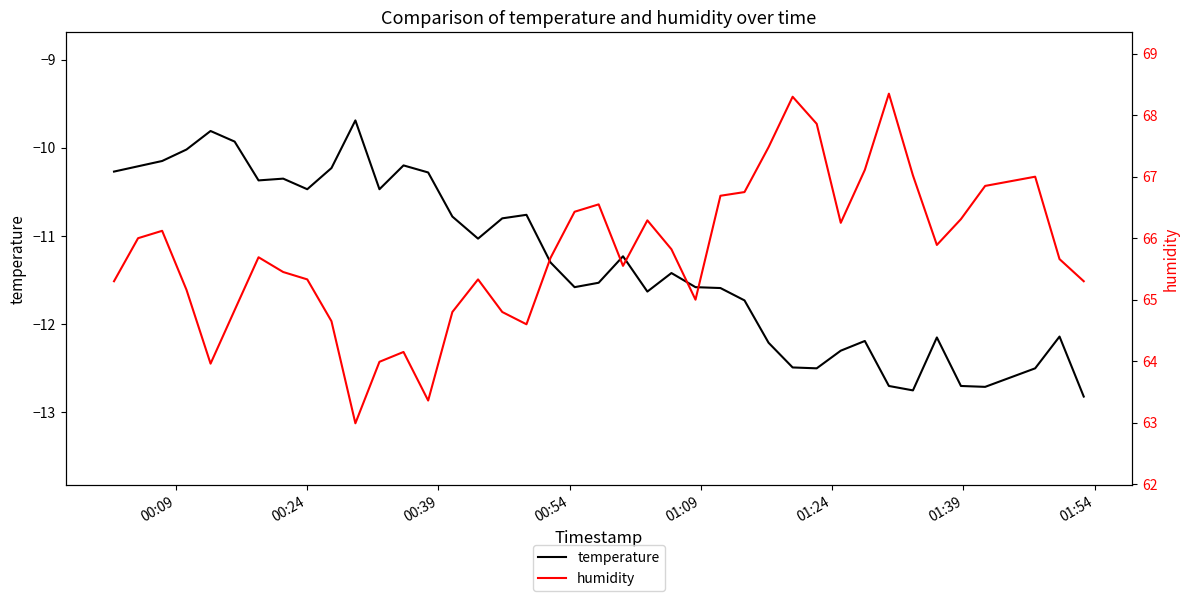

What is the lowest value of the temperature series?

-12.8